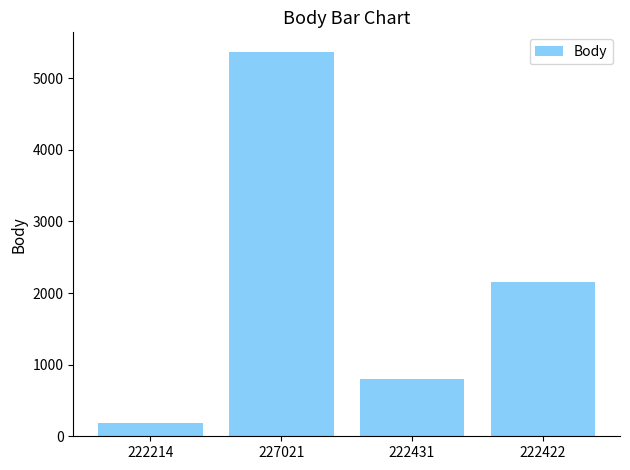

Reading right to left, list all the values displayed in this chart.

2161	804	5373	189